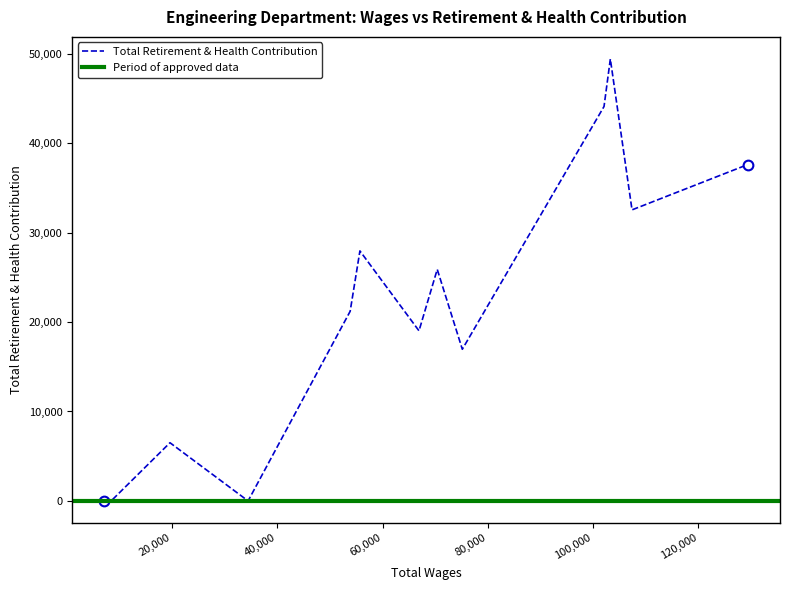

What is the maximum value for Total Retirement & Health Contribution?

49414